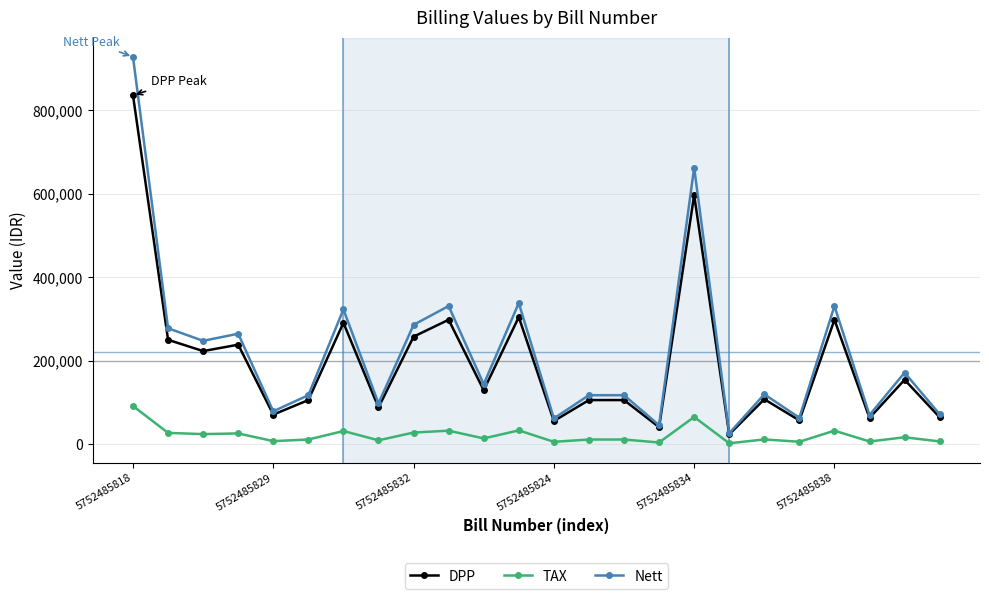

True or false: TAX and Nett cross at least once.

False